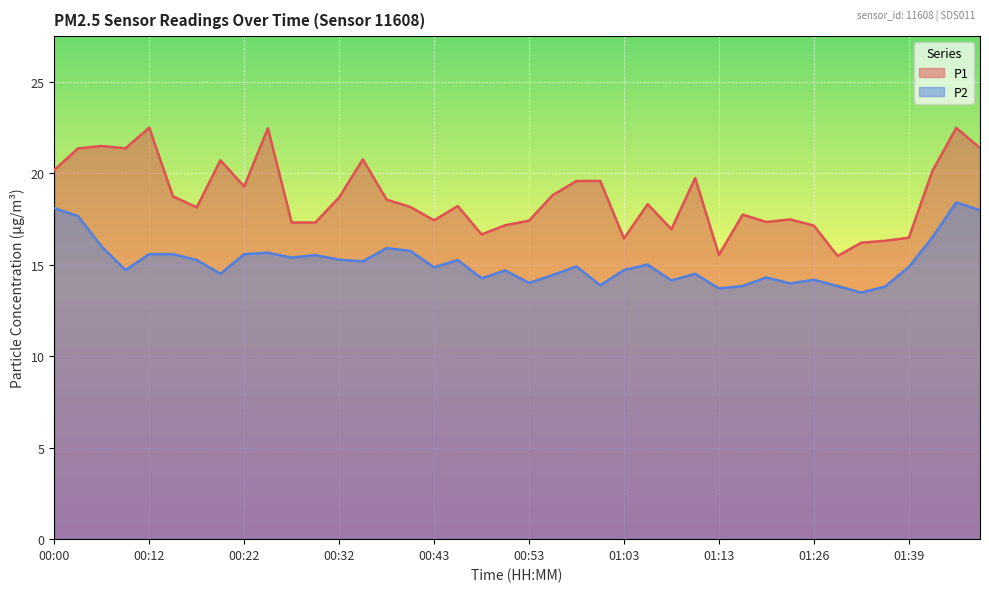

What is the label of the 6th point from the right?

01:34